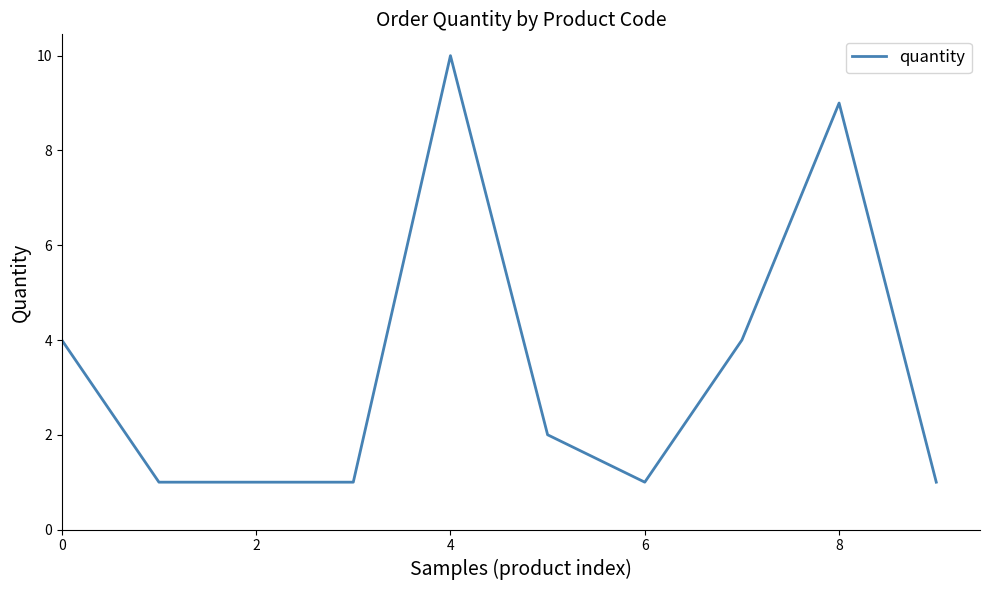

Does the chart display data point markers on the line(s)?

No